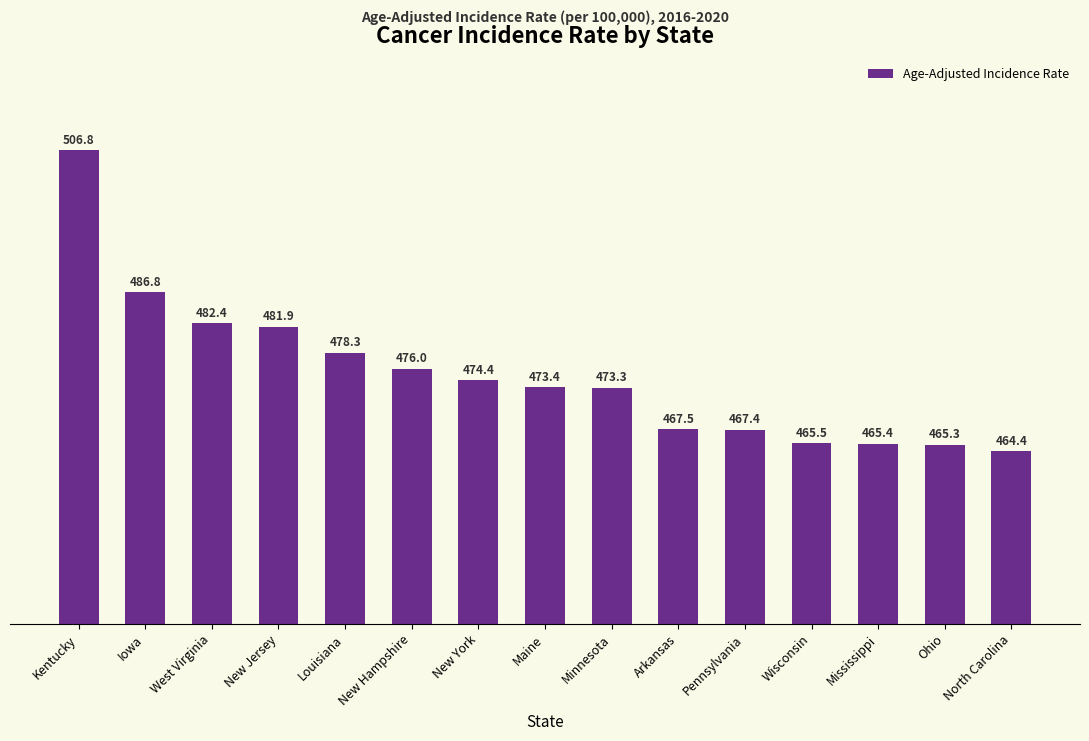

Read the value at New York.

474.4